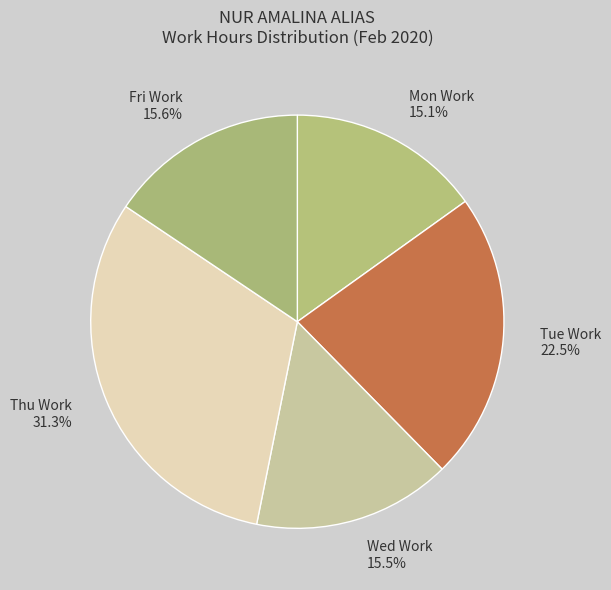

Do Wed Work 15.5% and Fri Work 15.6% together represent more than half of the pie?

No